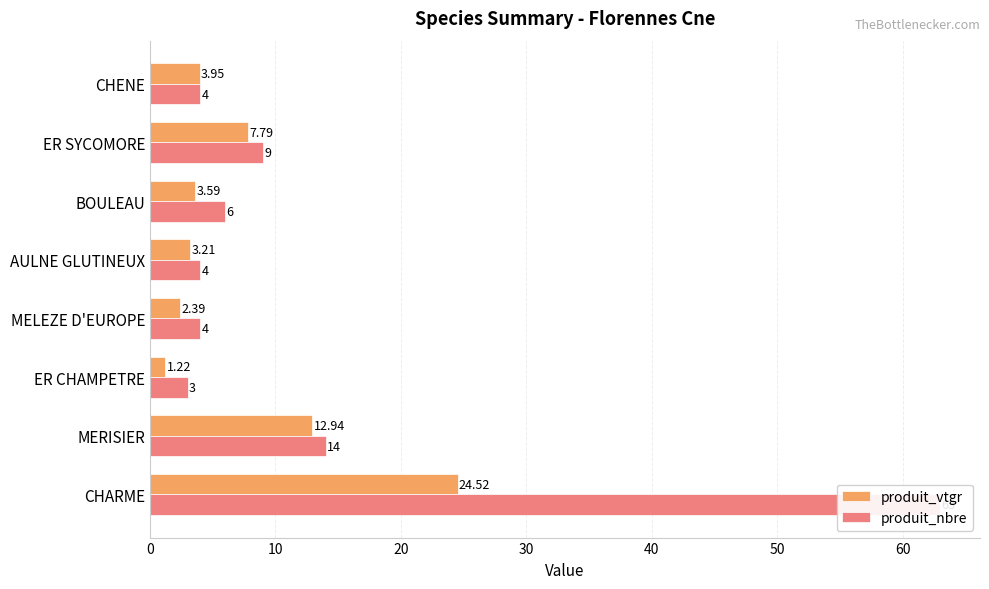

List the series in order of their overall mean, lowest first.

produit_vtgr, produit_nbre